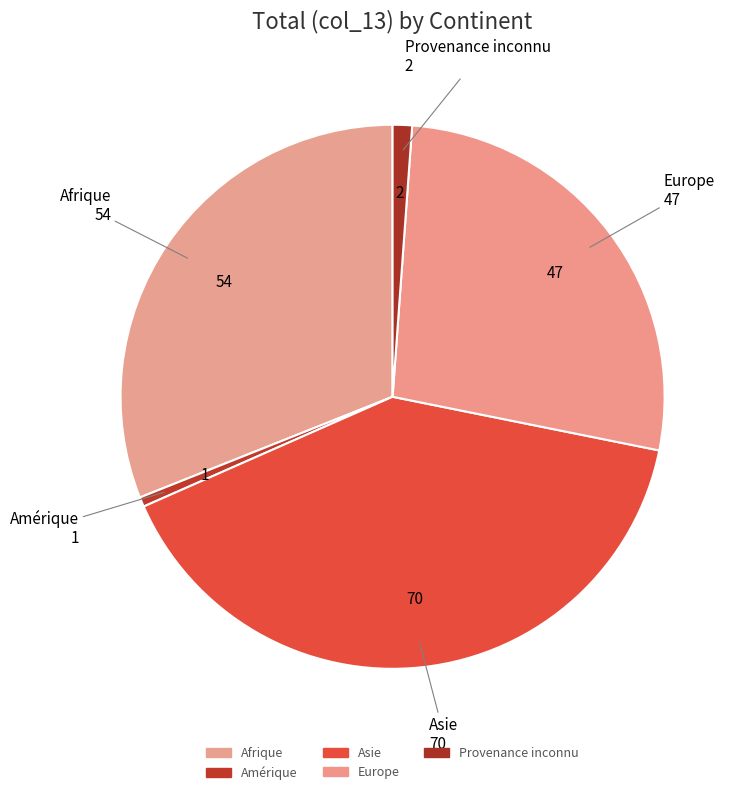

How many slices are in this pie chart?

5